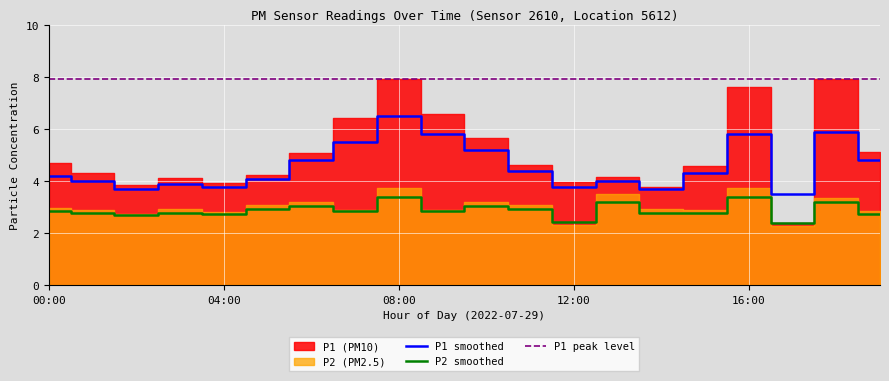

What is the smallest value displayed?

2.4